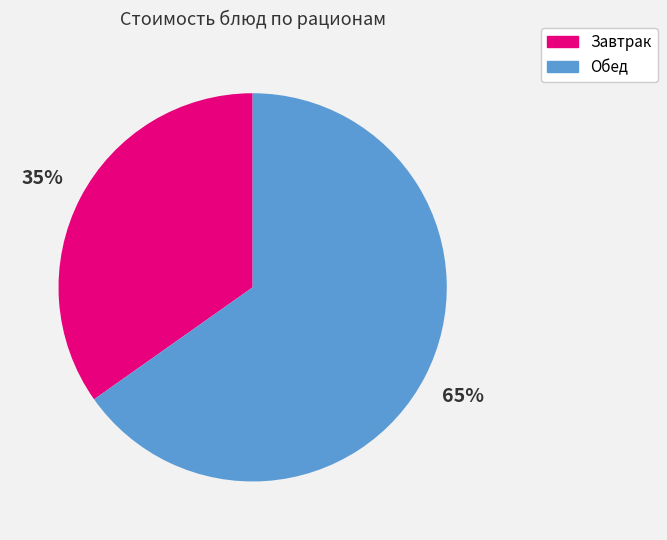

To the nearest percent, what is the average slice percentage?

50%